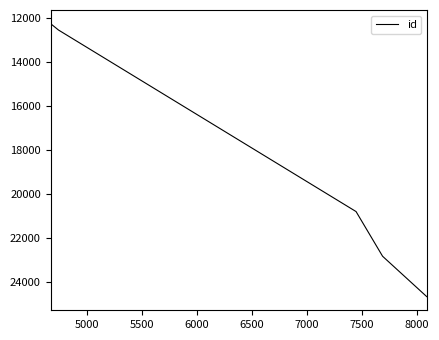

What is the maximum value shown in the chart?

24675